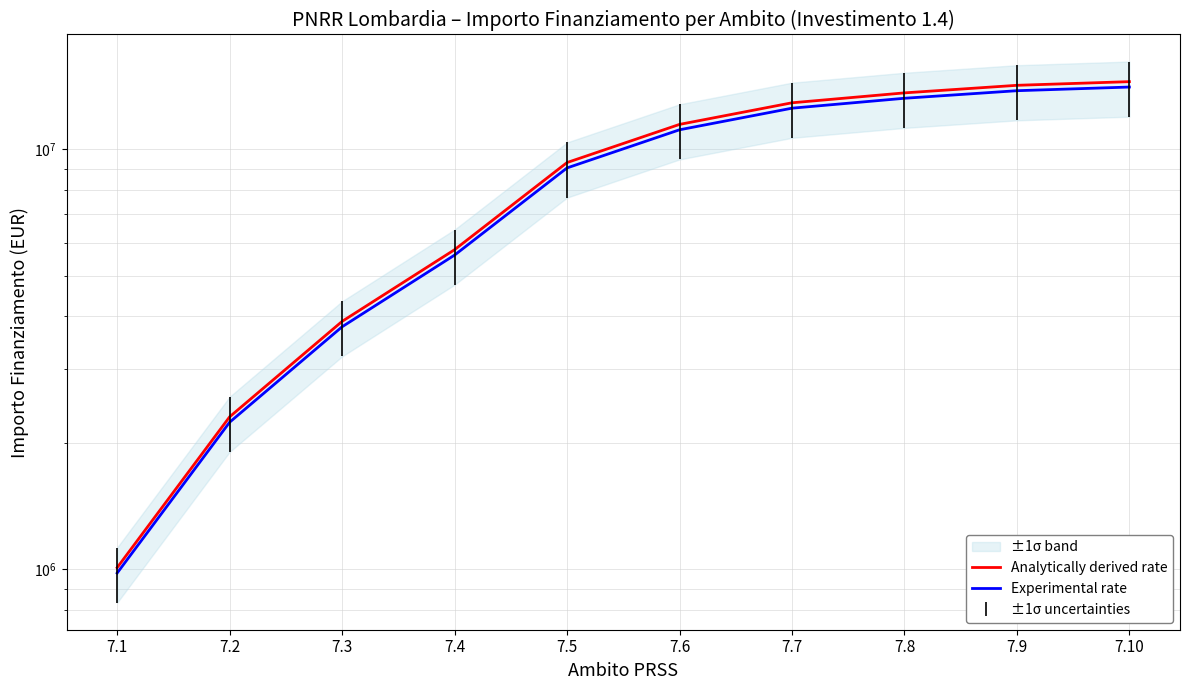

True or false: Experimental rate has more than 0 interior local peaks.

False